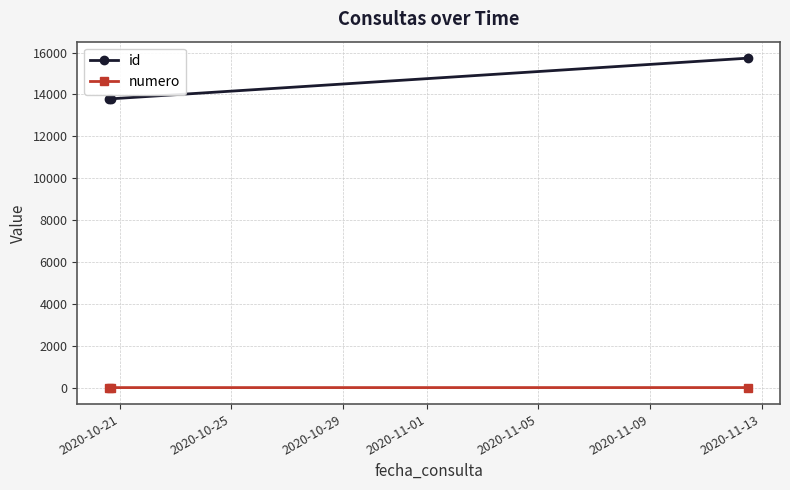

How many distinct data groups are displayed?

2